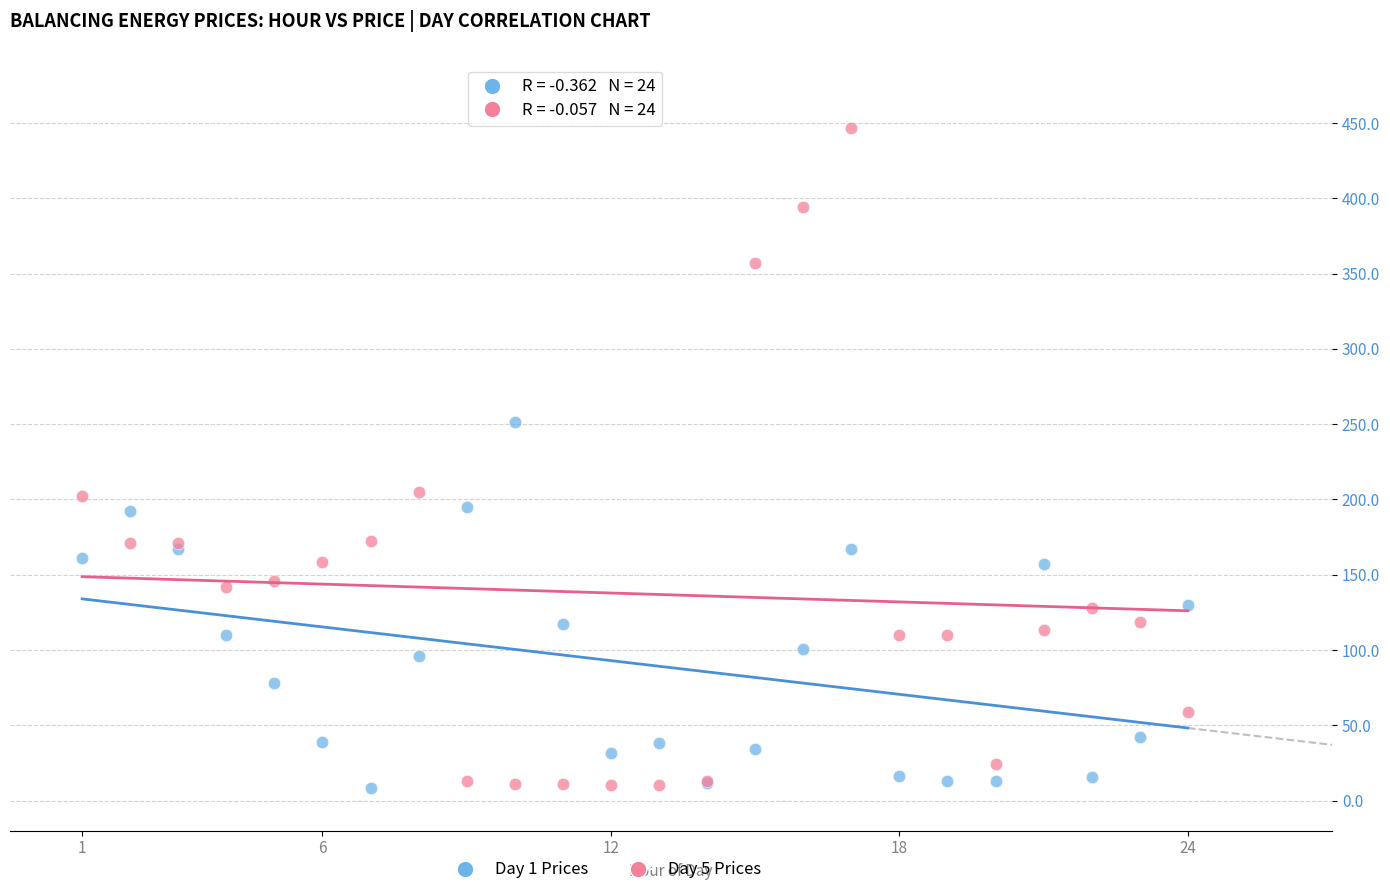

What is the X range (max minus min) for the scatter plot?

23.0